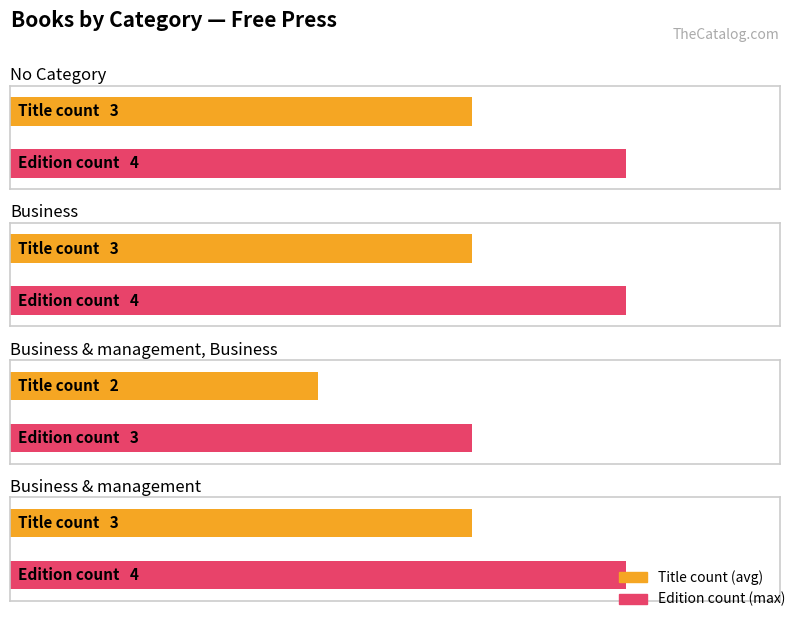

The chart shows a value of 0 at Non fiction, Free Press (Real Estate). True or false?

False